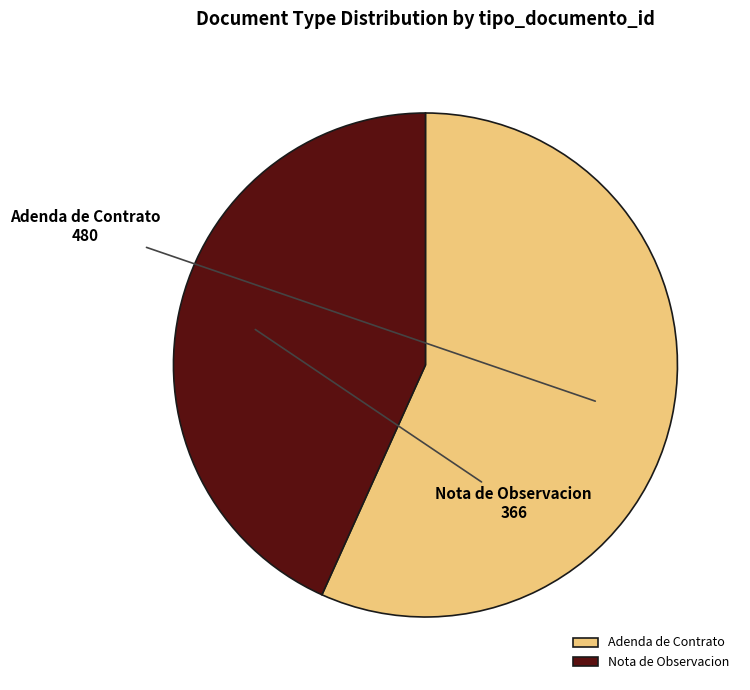

How many segments does this pie chart have?

2